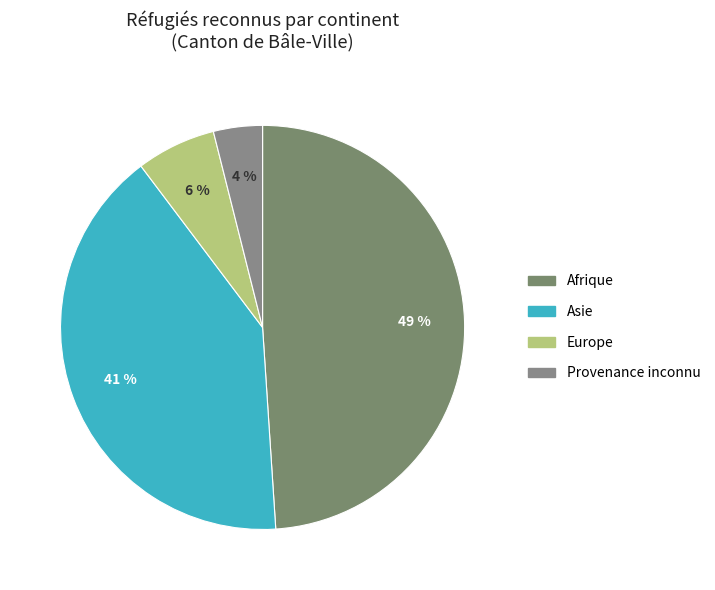

Which category has the biggest portion of the pie?

Afrique